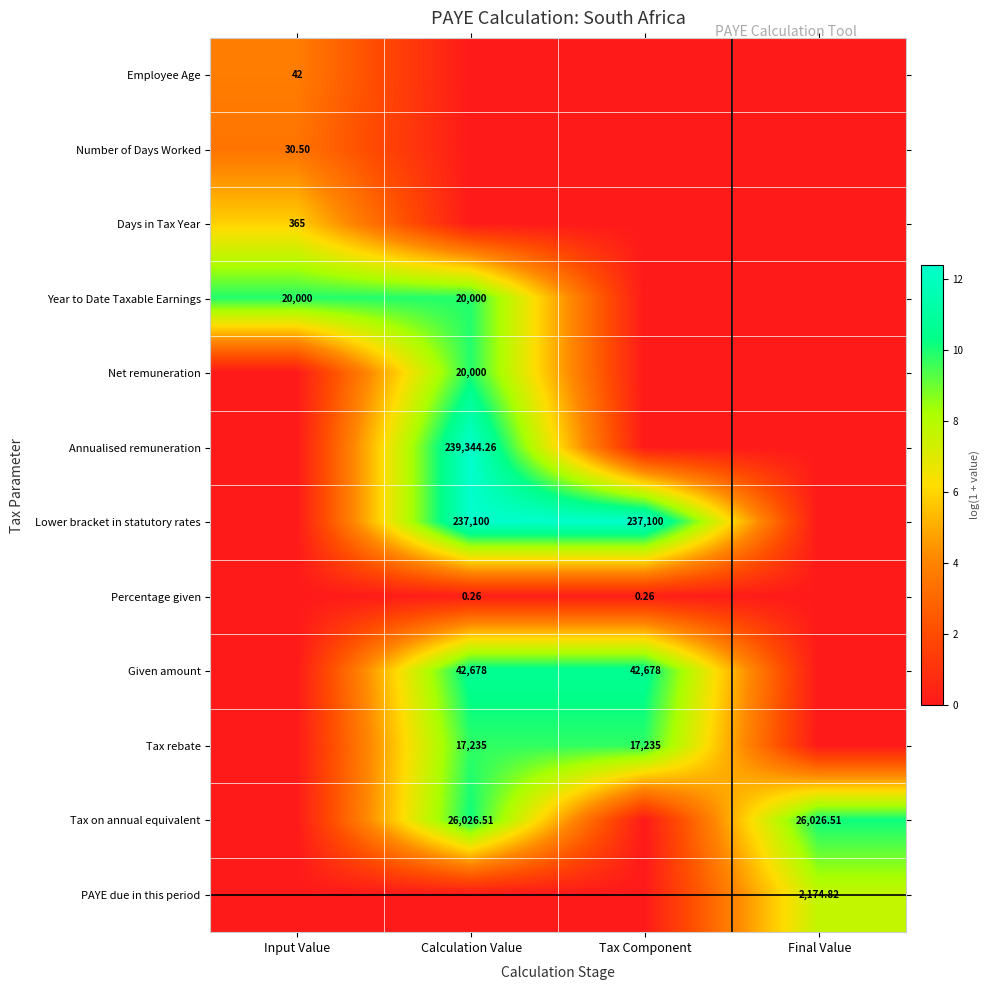

Which label corresponds to the smallest value in the chart?

Calculation Value